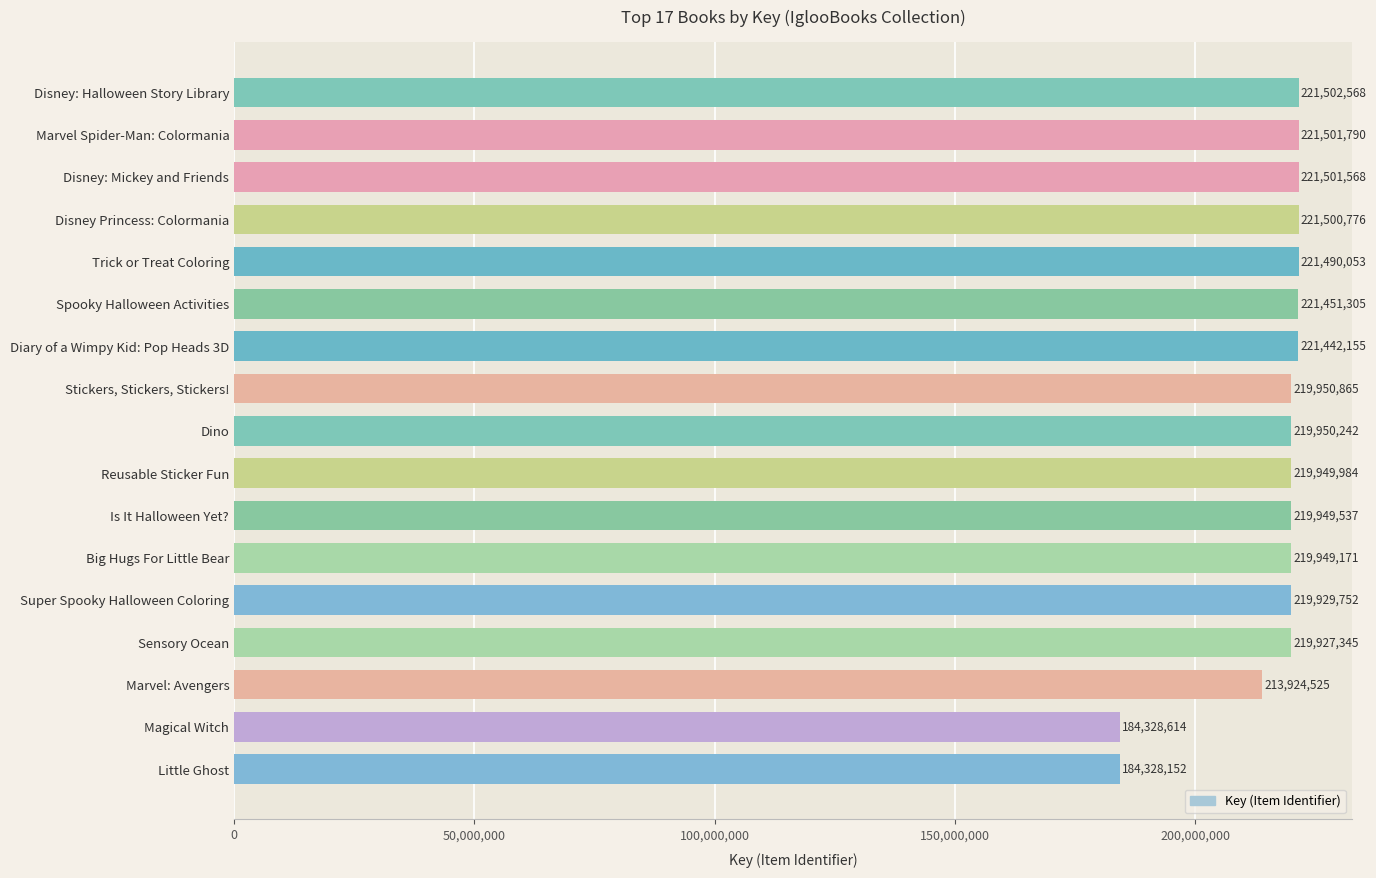

Are the bars grouped side by side (vs. stacked)?

No